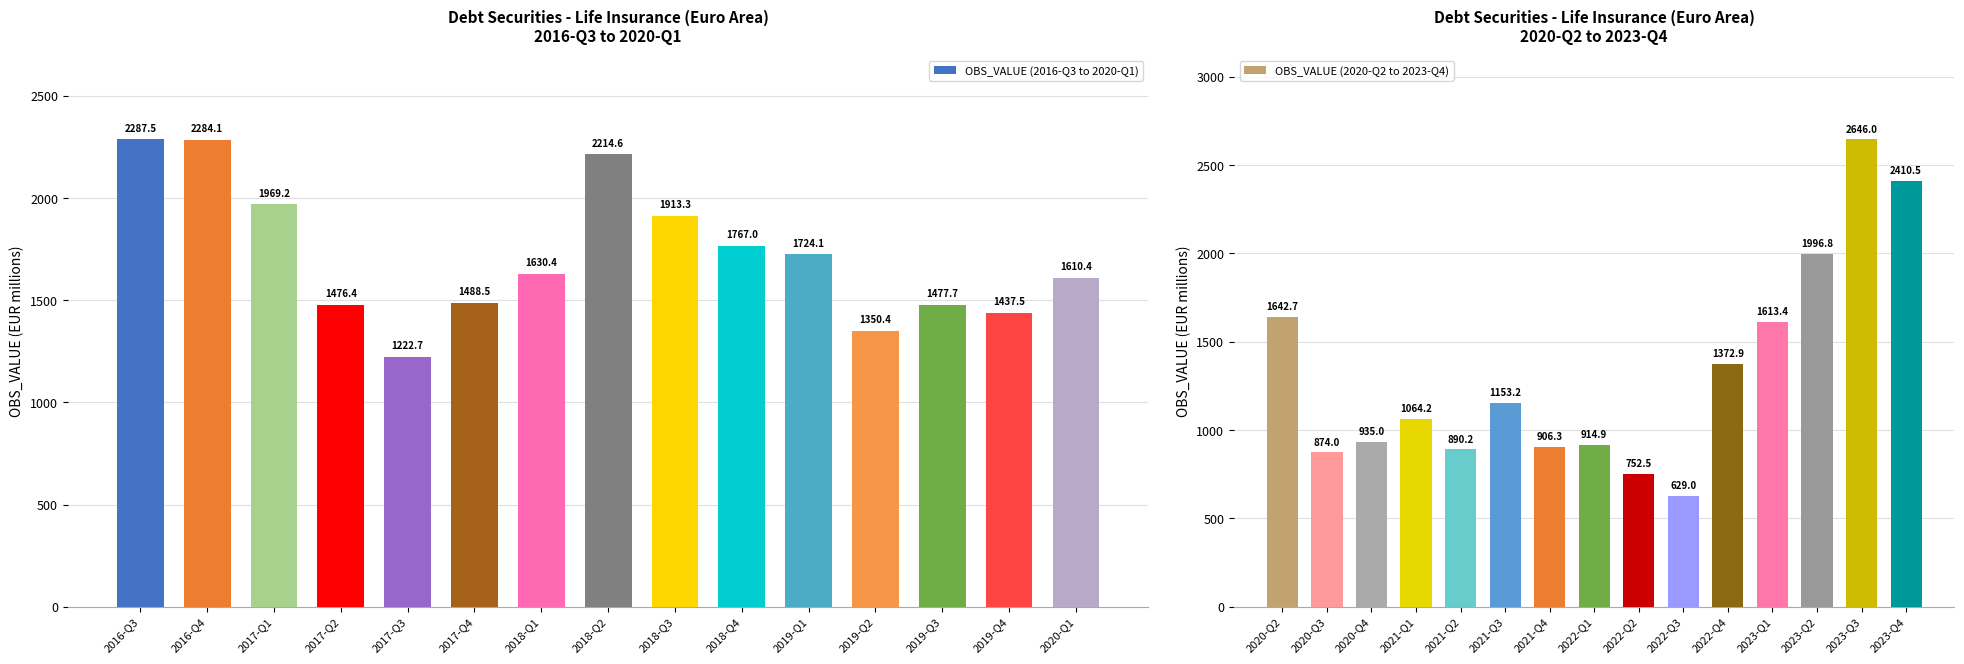

The value of OBS_VALUE (2016-Q3 to 2020-Q1) at 2017-Q4 is 1488.5. True or false?

True